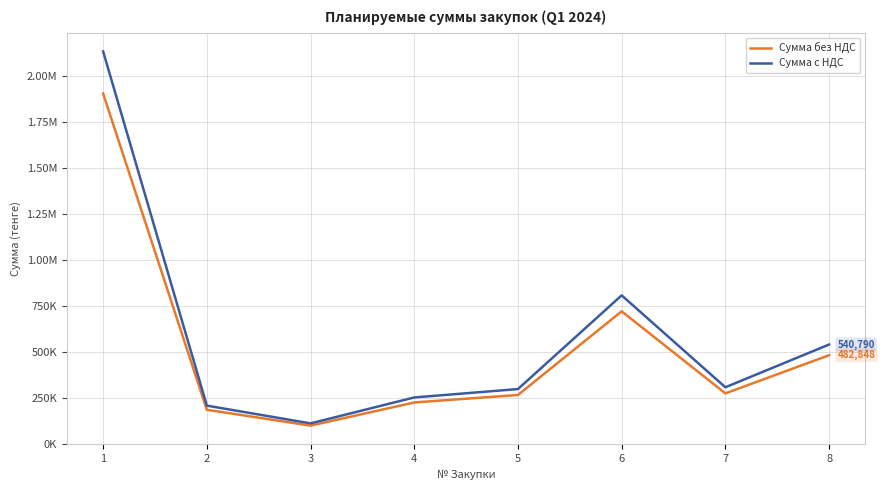

Reading left to right, what are all the values shown in this chart?

Сумма без НДС: 1902285.0	187016.0	101021.0	226611.0	267246.0	721035.0	275940.0	482848.0
Сумма с НДС: 2130559.2	209457.9	113143.5	253804.3	299315.5	807559.2	309052.8	540789.8